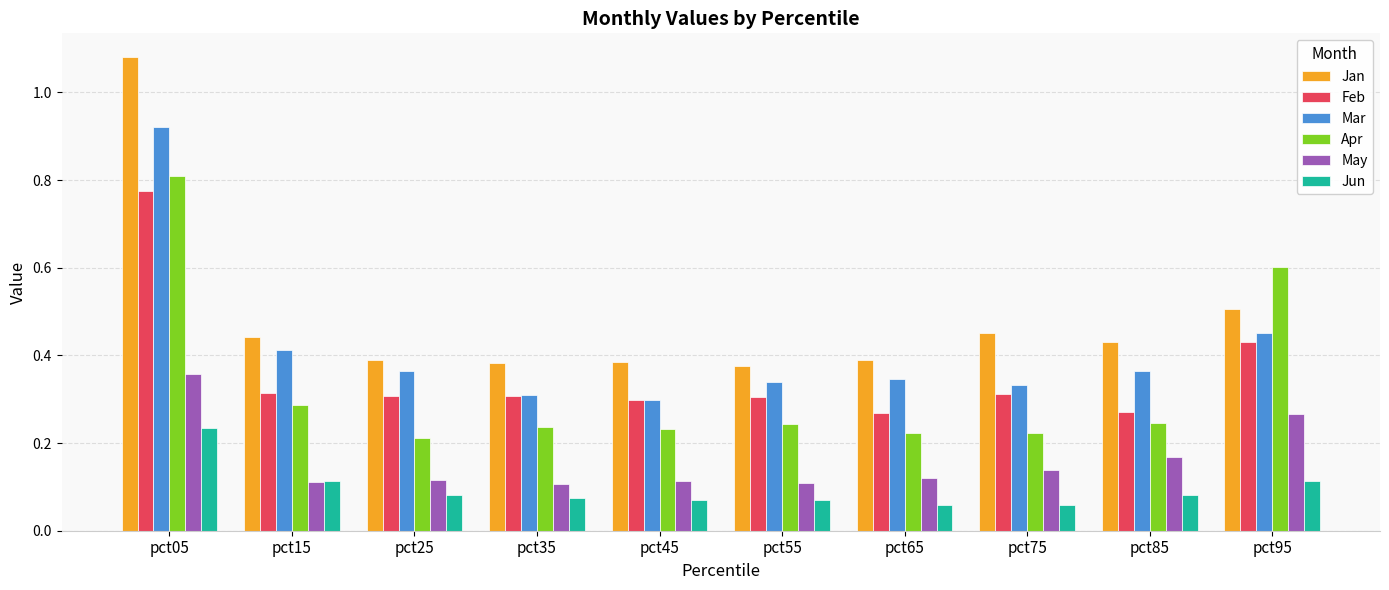

How many Apr values are between 0 and 1?

10